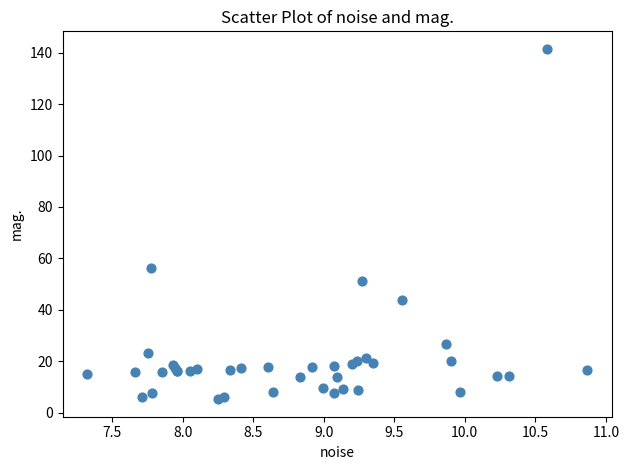

What Y value in the scatter plot is closest to 73?

56.2